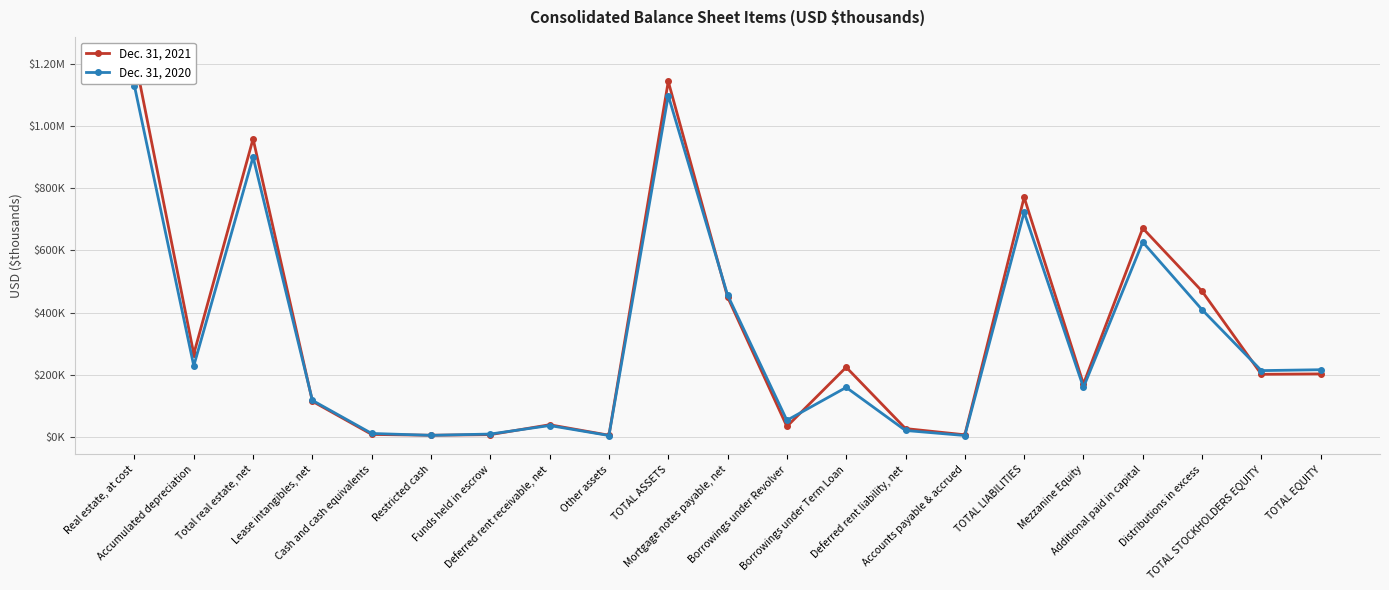

List the series in order of their peak value, lowest first.

Dec. 31, 2020, Dec. 31, 2021